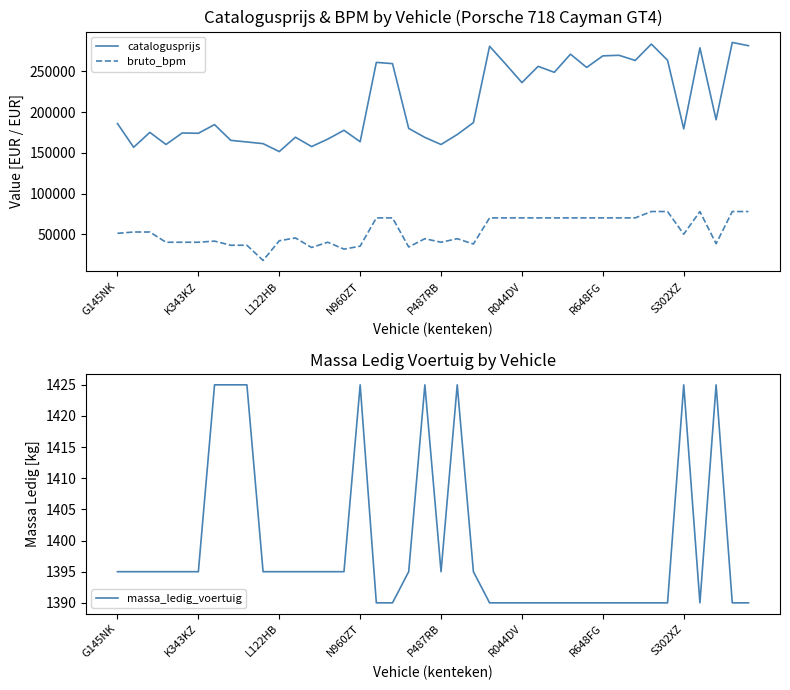

Is the value of massa_ledig_voertuig at 11 greater than the value of catalogusprijs at 9?

No